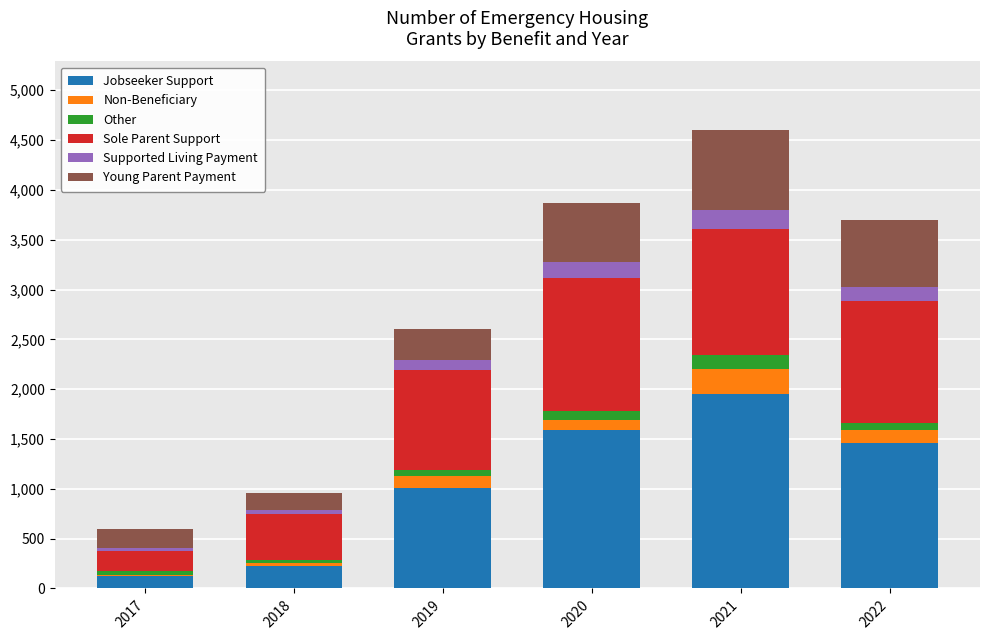

At which category is the sum across all series the highest?

2021